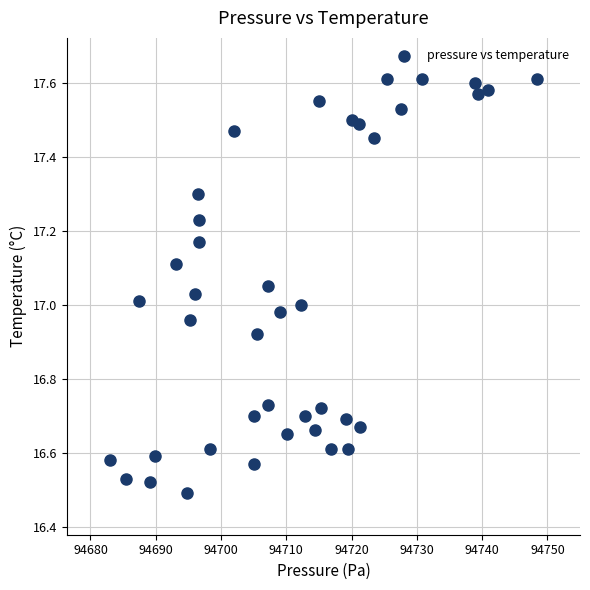

What is the range of Y values (max minus min)?

1.1